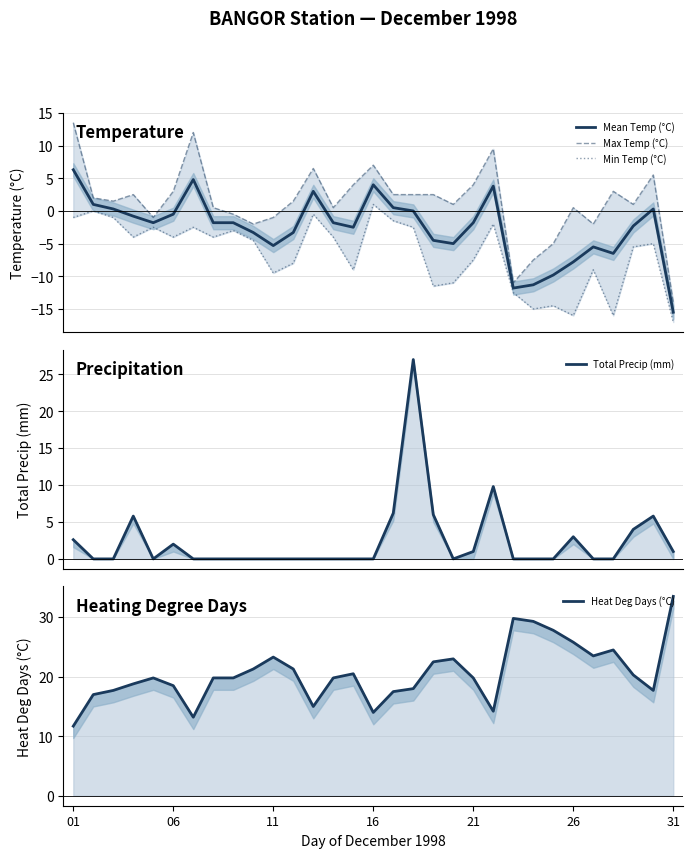

What is the value of the Mean Temp (°C) point at the 23rd from the left?

-11.8